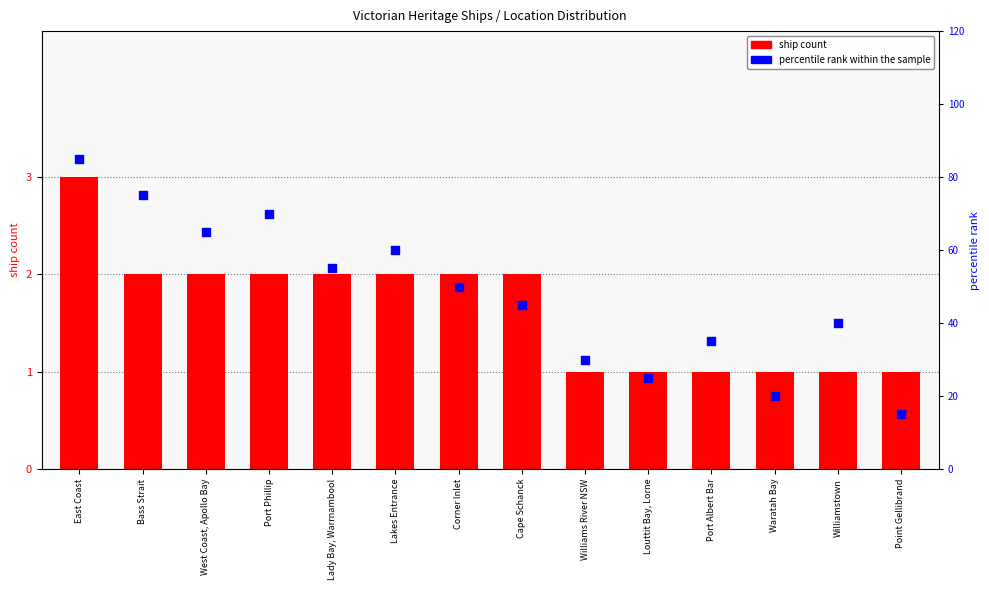

At how many categories does at least one series exceed 30?

10